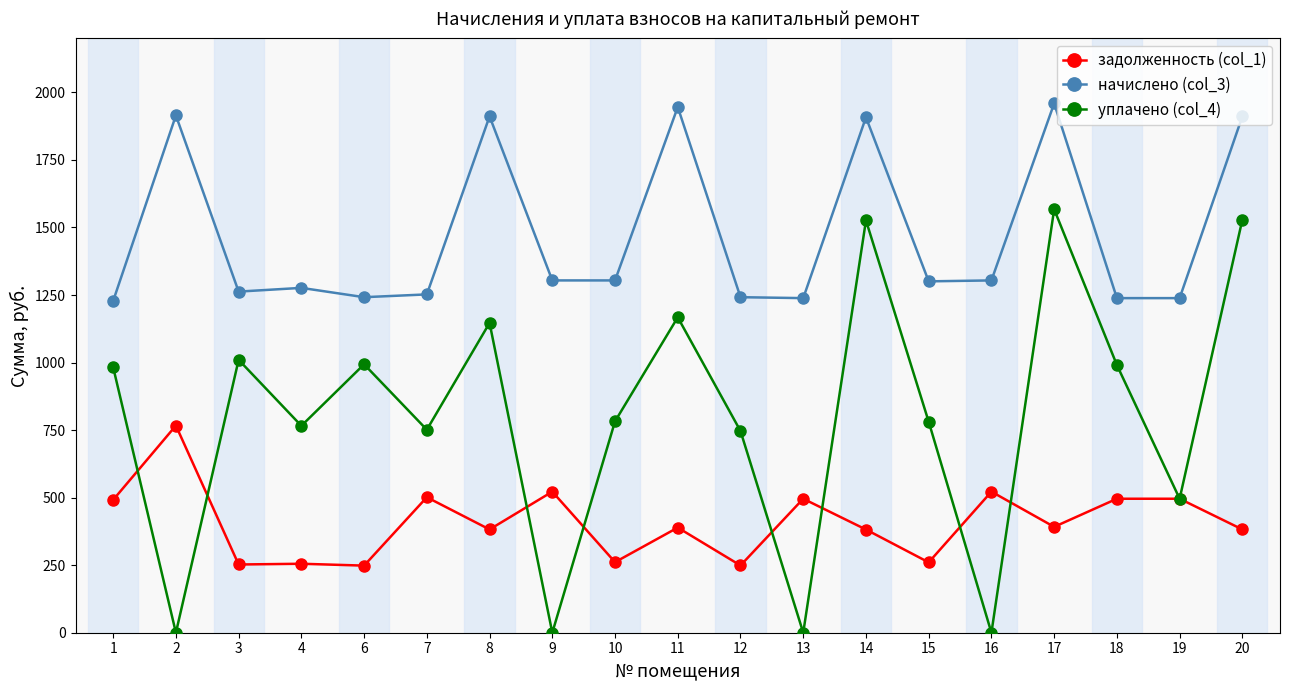

What is the total value across all series at 16?

1826.3